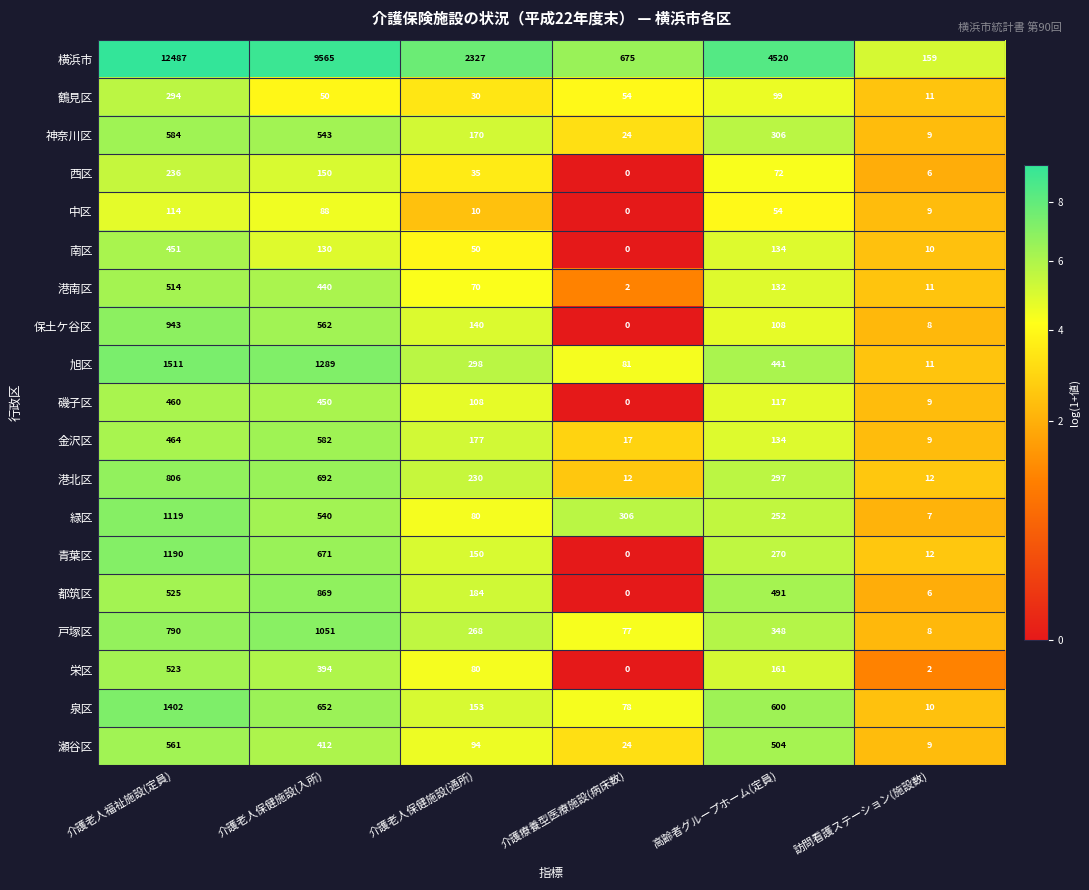

Where is 横浜市 nearest to the value 6323?

高齢者グループホーム(定員)